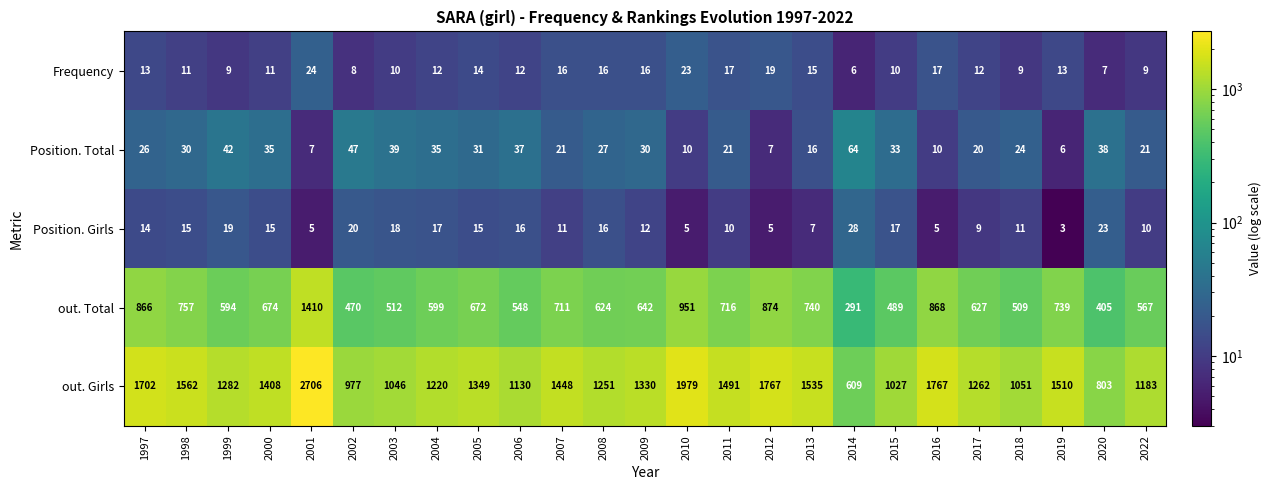

At which category is the sum across all series the highest?

2001